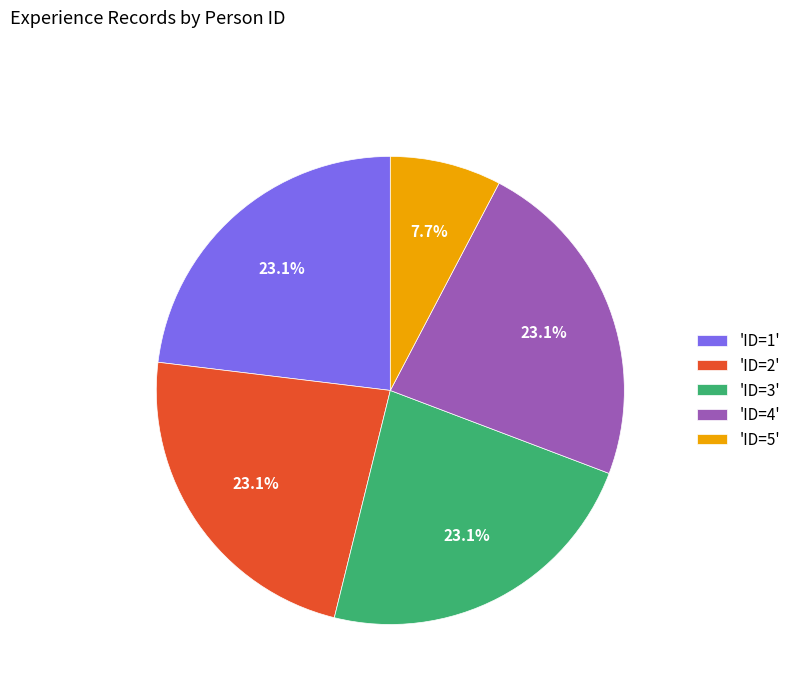

To the nearest percent, what is the difference between the largest and smallest slice percentages?

15%